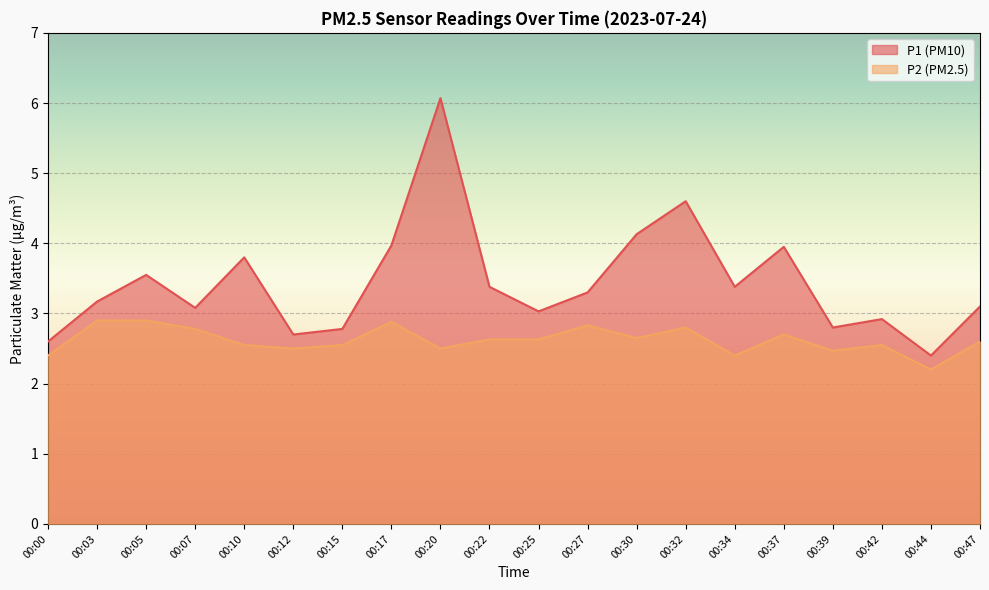

The P2 series shows 2.6 at 00:25. True or false?

True